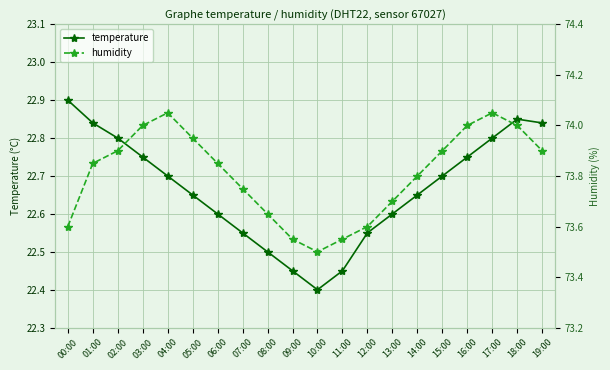

True or false: humidity and temperature cross at least once.

False